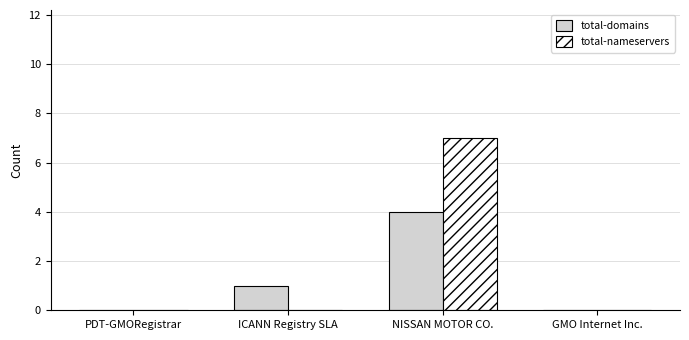

What is the greatest value displayed?

7